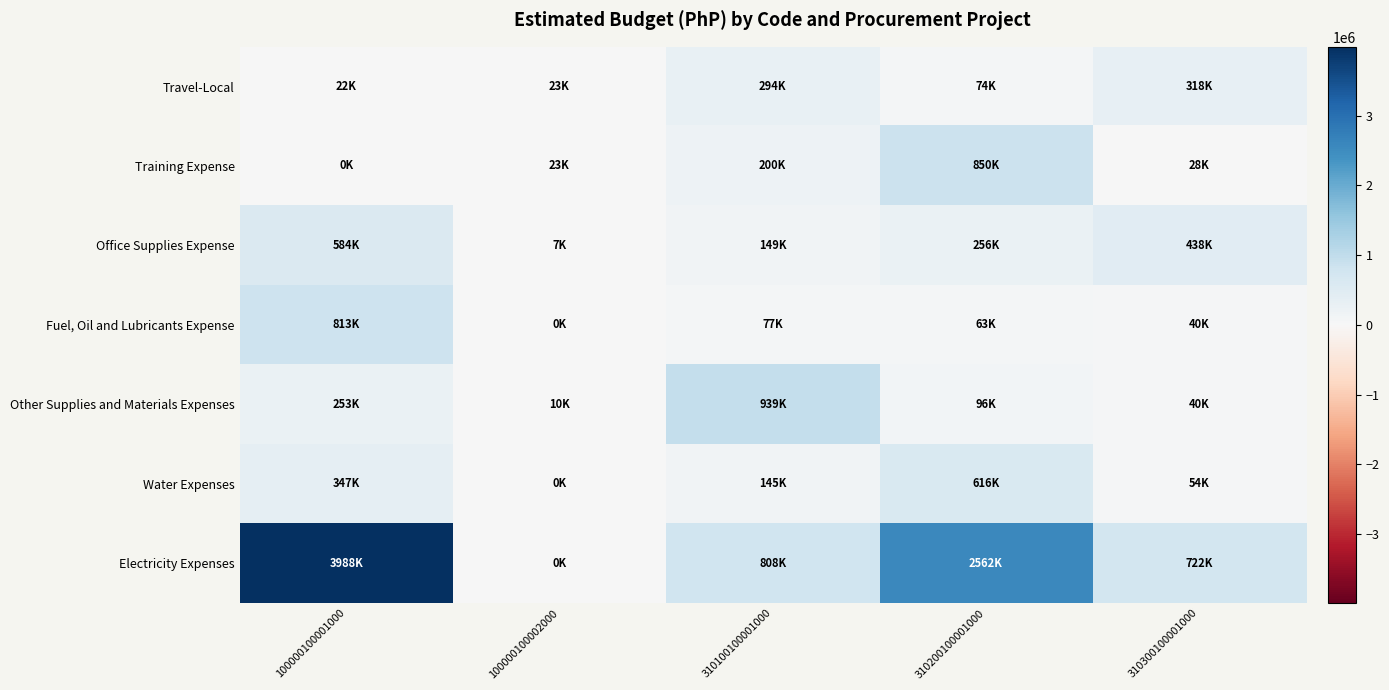

How many categories are shown in the chart?

5